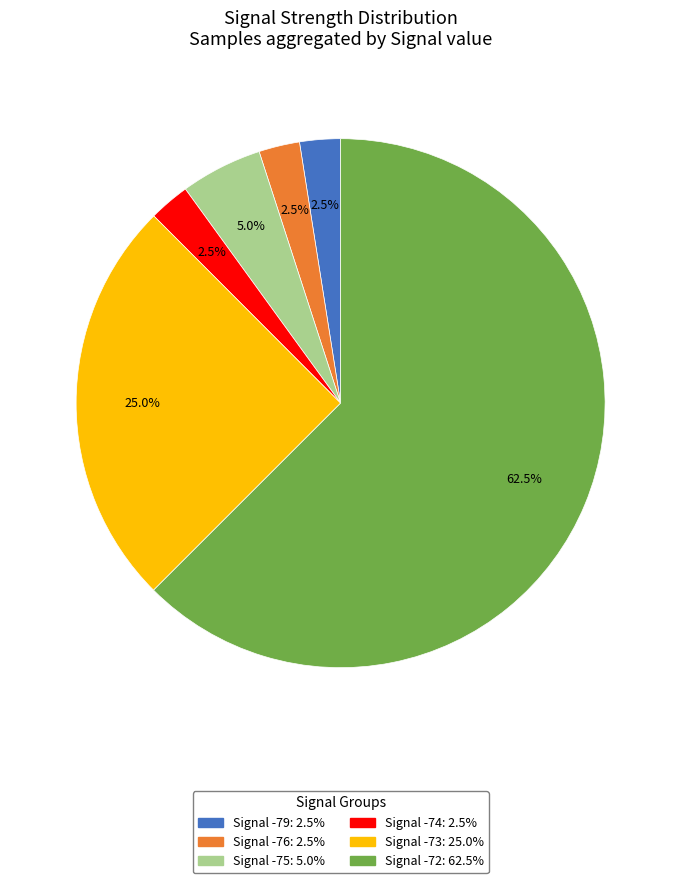

Is there a majority slice in this chart?

Yes